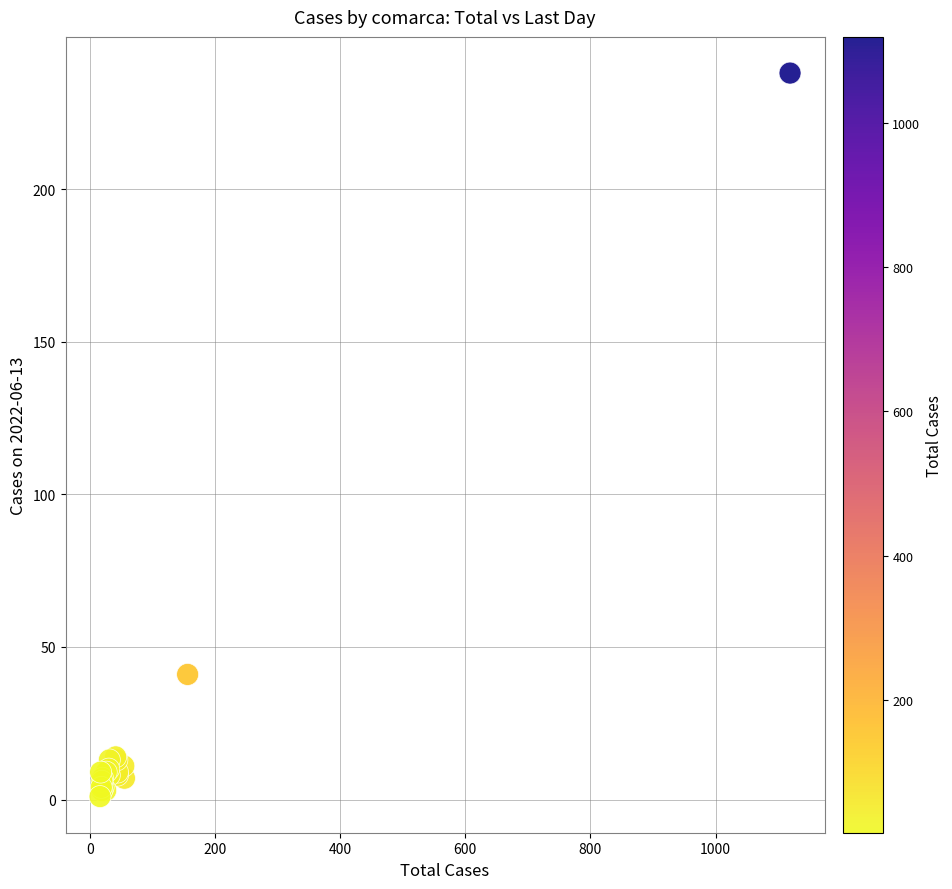

What Y value in the scatter plot is closest to 119?

41